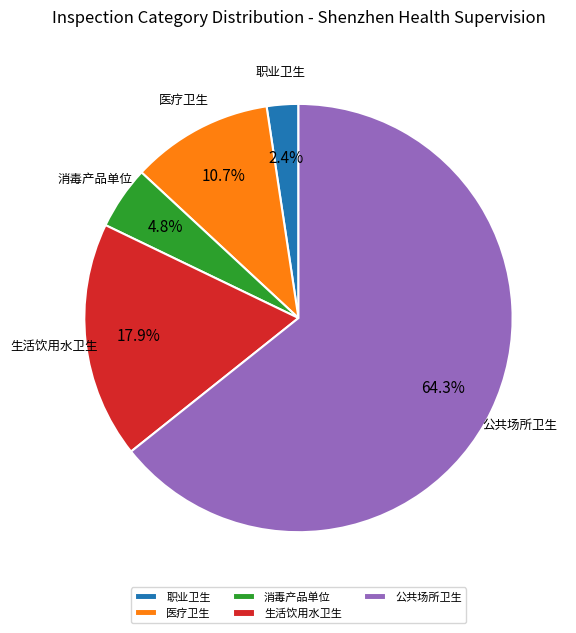

What is the smallest slice in the pie chart?

职业卫生